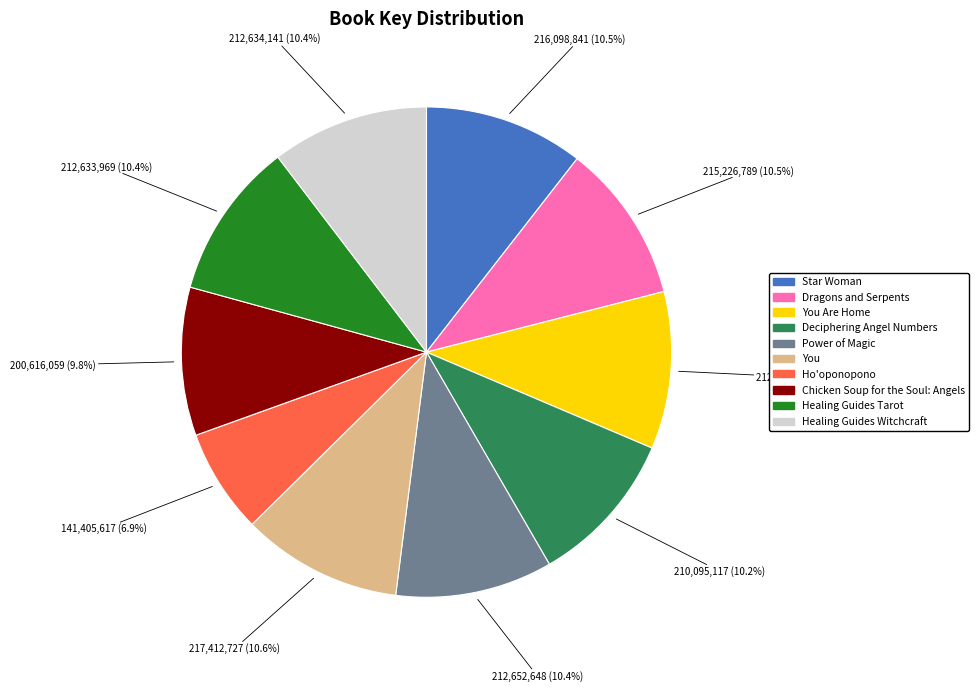

Does any single category account for the majority?

No